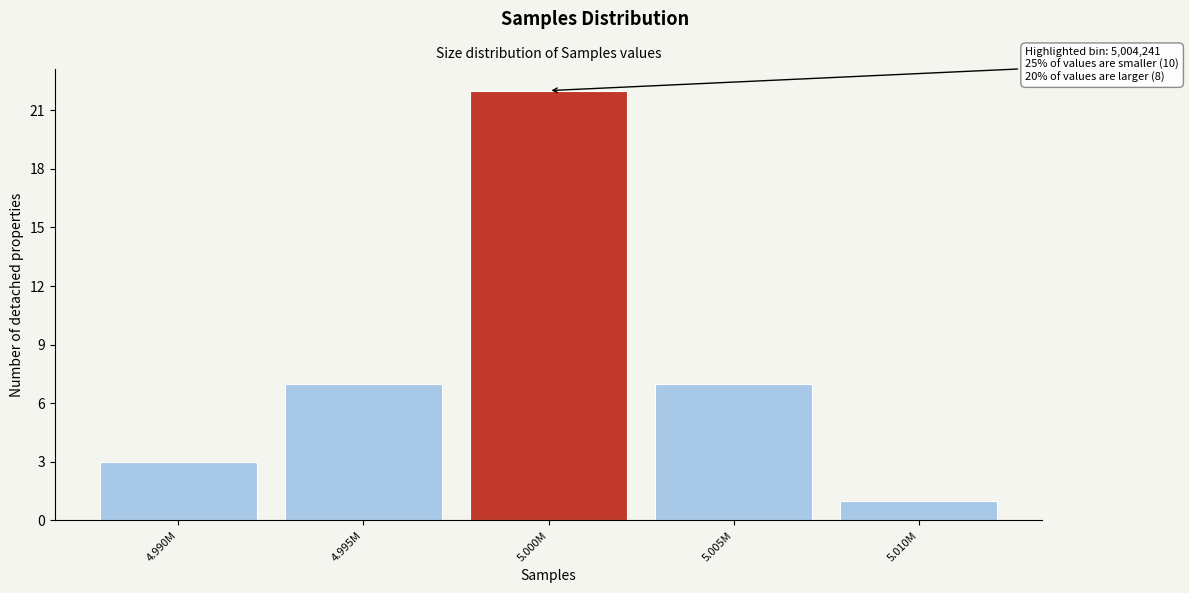

Reading left to right, list all the values displayed in this chart.

3	7	22	7	1